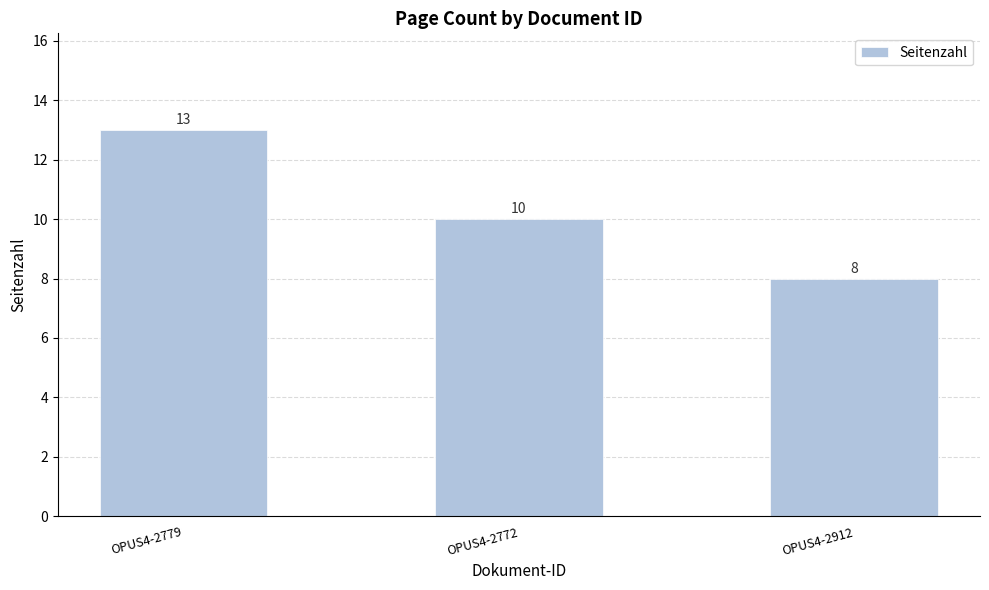

Count the values in the range 8 to 13.

3